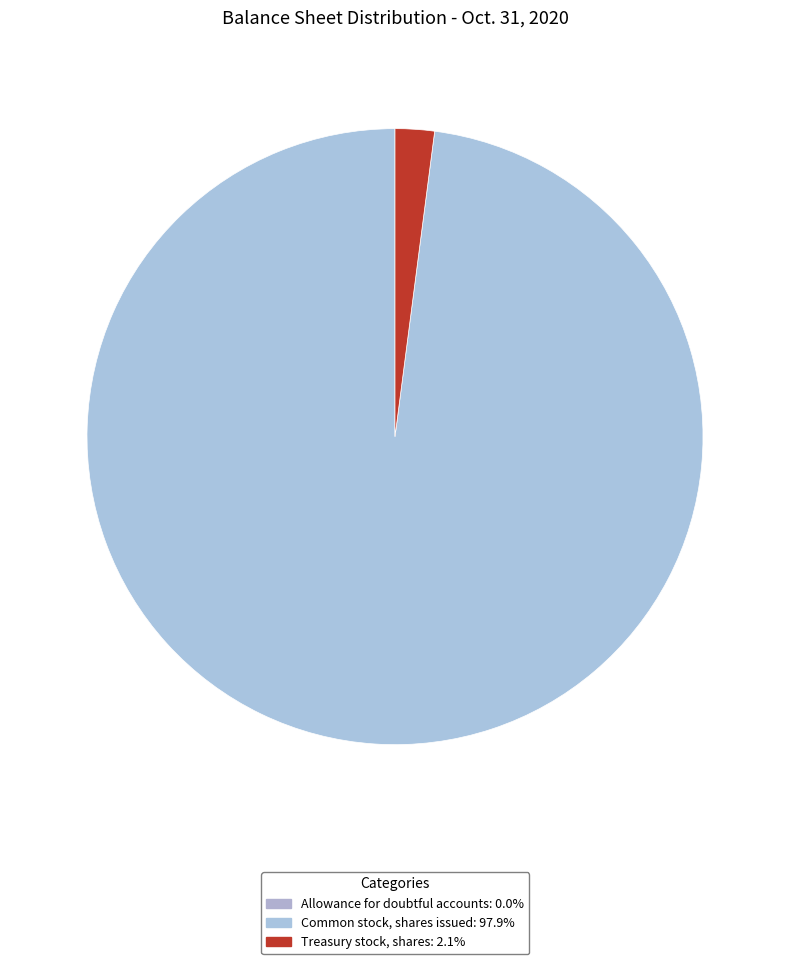

What is the majority slice?

Common stock, shares issued